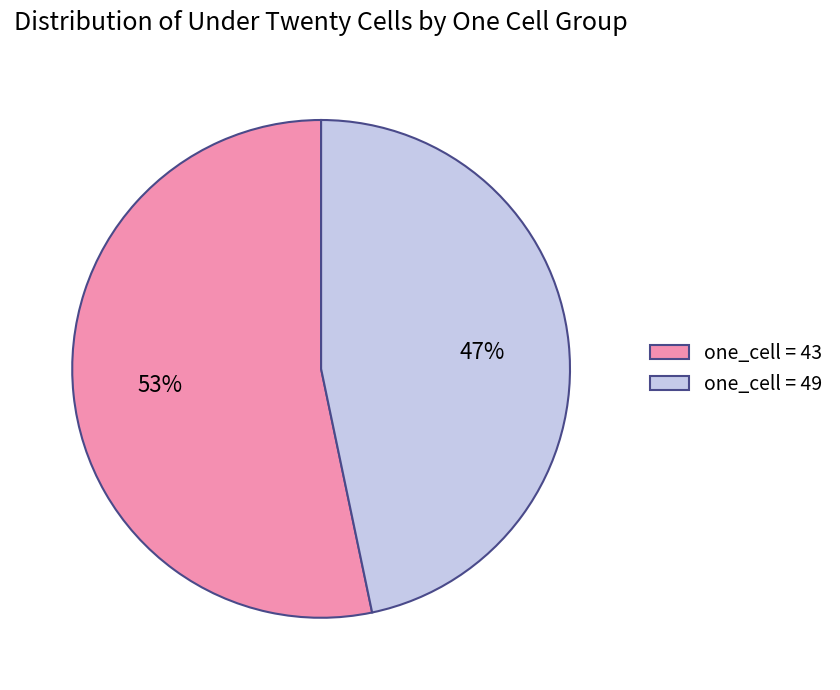

The one_cell = 49 slice represents 62% of the pie. True or false?

False